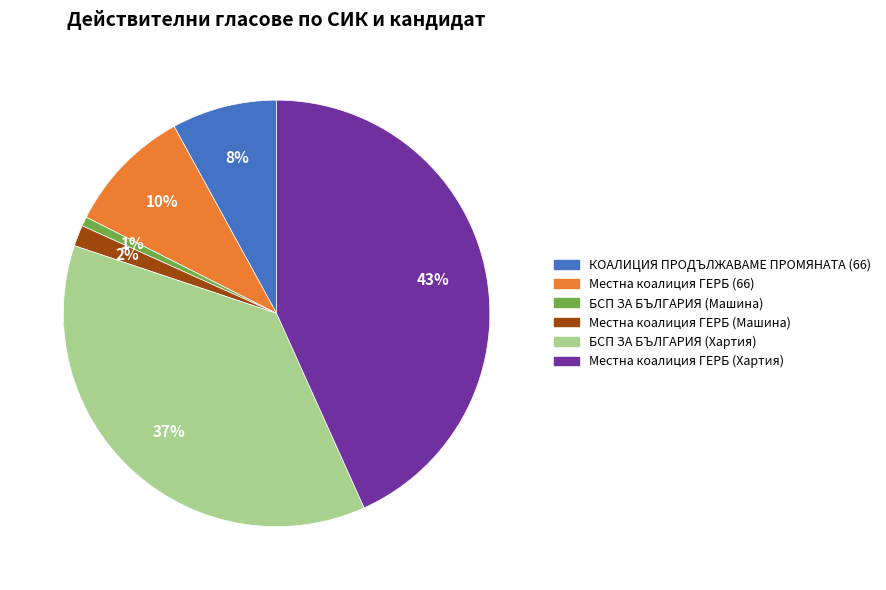

What is the largest slice in the pie chart?

Местна коалиция ГЕРБ (Хартия)